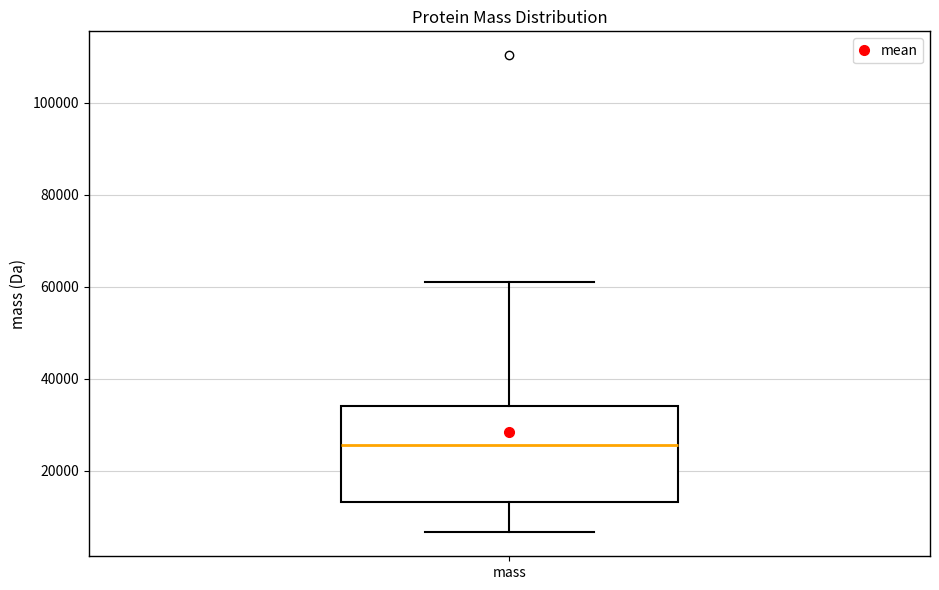

Transcribe this box plot: give where the median line is, the range the box spans, and where the two whiskers end, as read against the y-axis. The values are not printed on the chart, so give them approximately, as read against the axis.

median 26000, box 14000 to 34000, whiskers 6000 to 62000